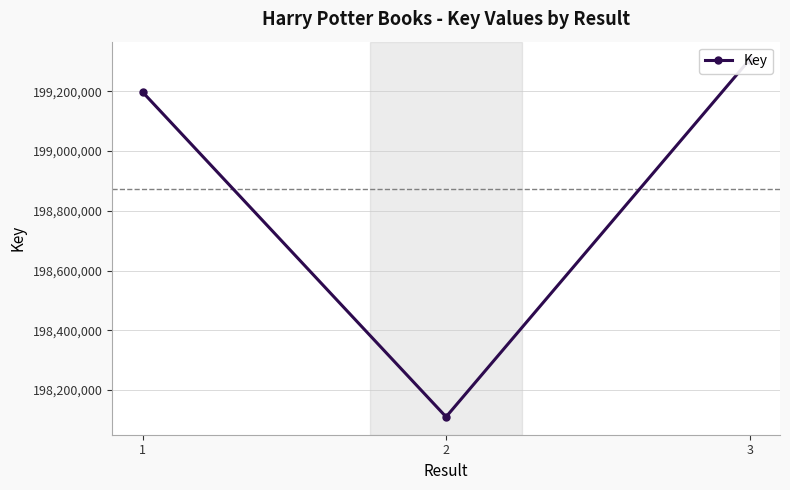

The value at 3 is 72489162. True or false?

False